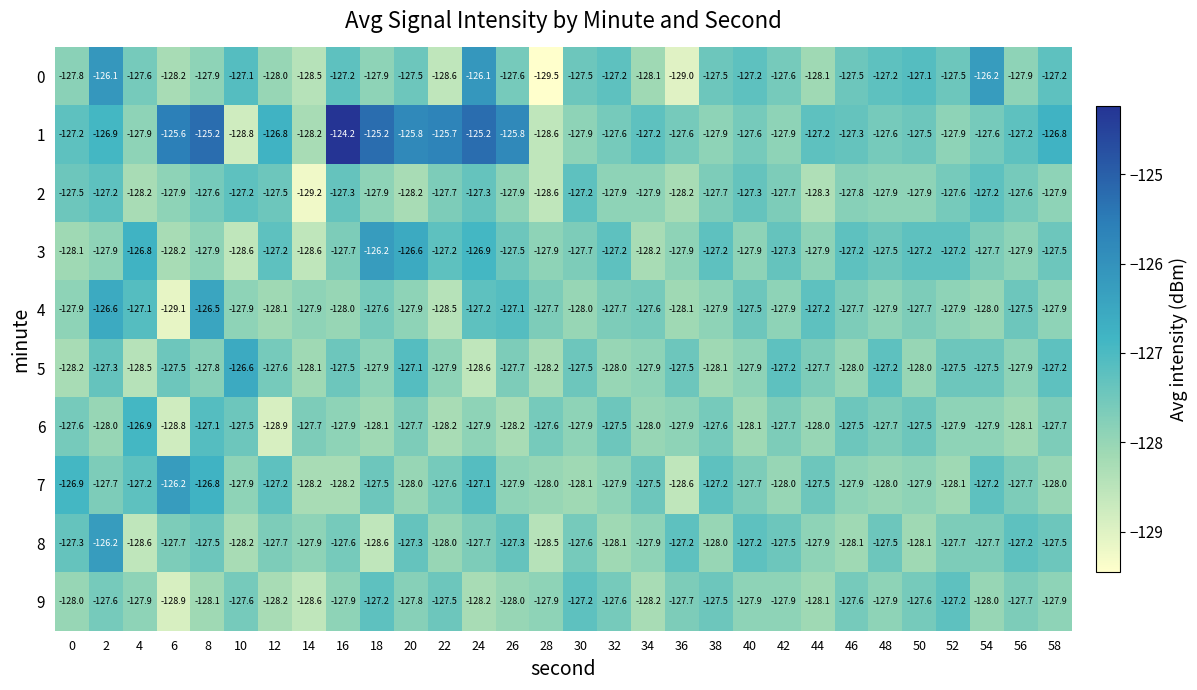

How many values in the 0 series exceed -127?

3